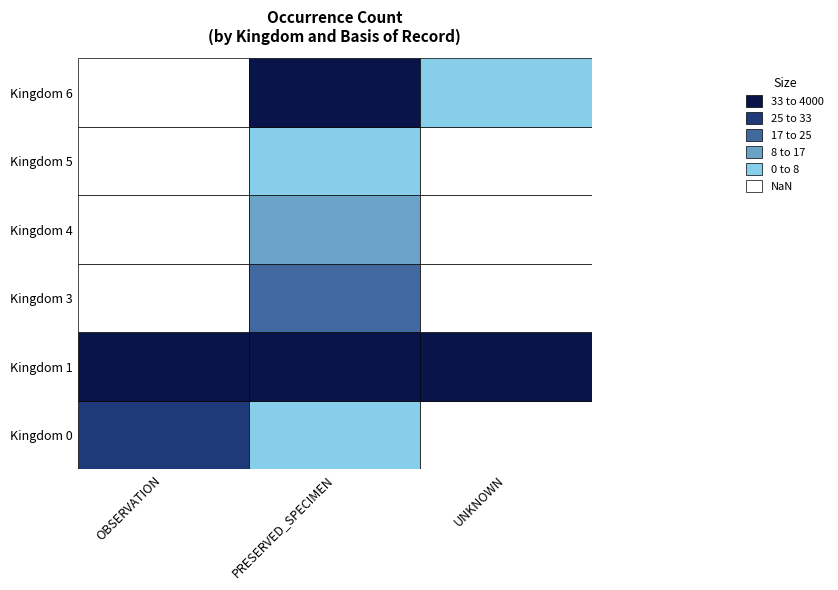

What is the total value across all series at 6?

667